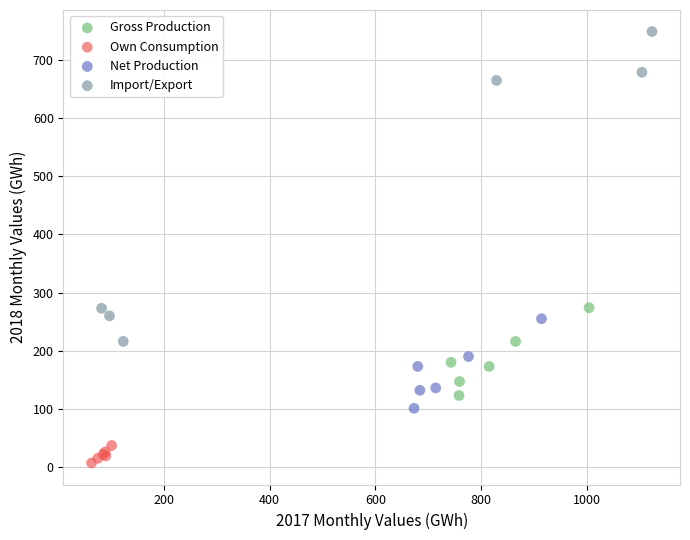

Which series has the widest spread of Y values?

Import/Export